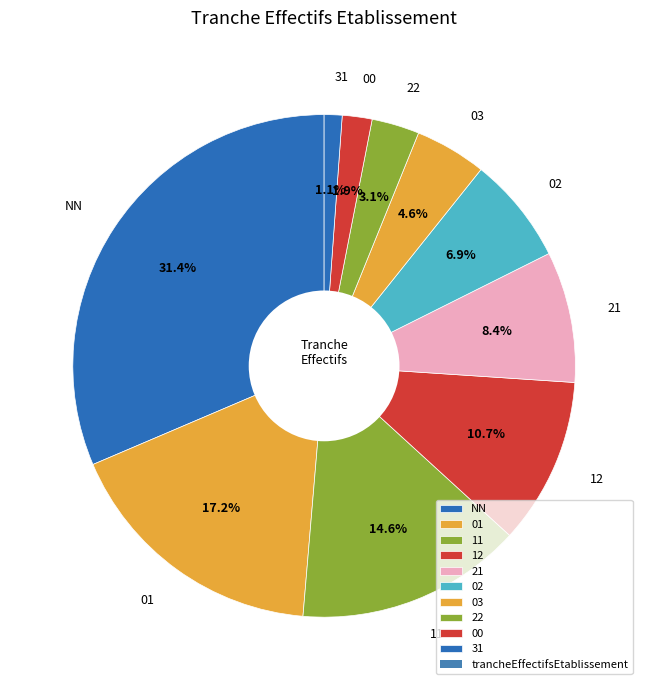

Count the number of slices in the pie.

10